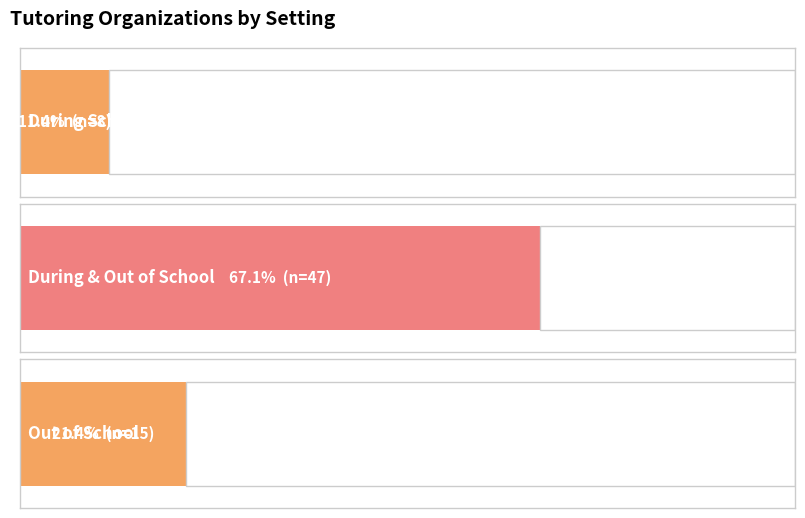

Which label corresponds to the largest value in the chart?

During & Out of School